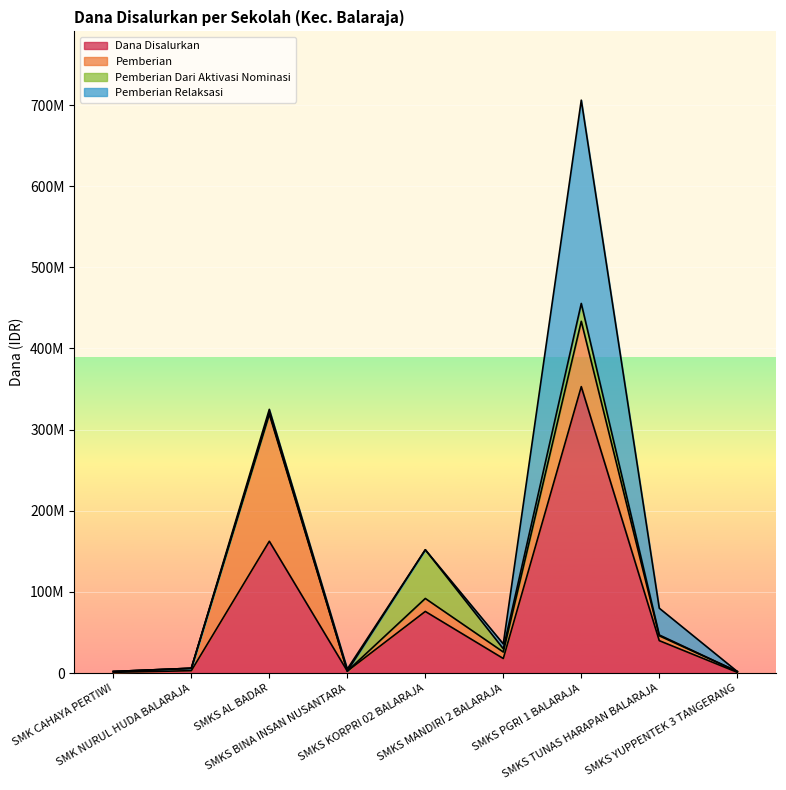

What is the label of the 5th point from the left?

SMKS KORPRI 02 BALARAJA